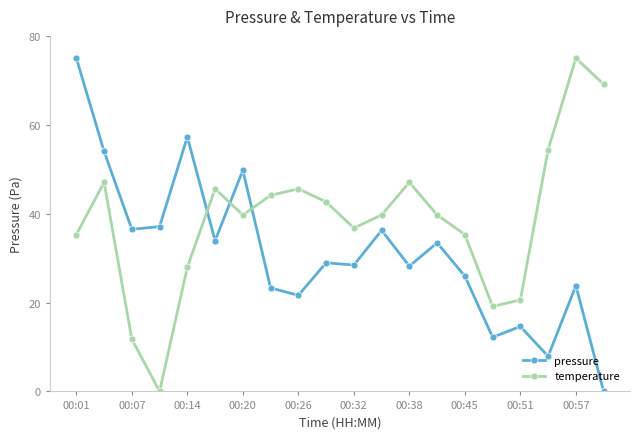

At how many categories does at least one series exceed 51?

6